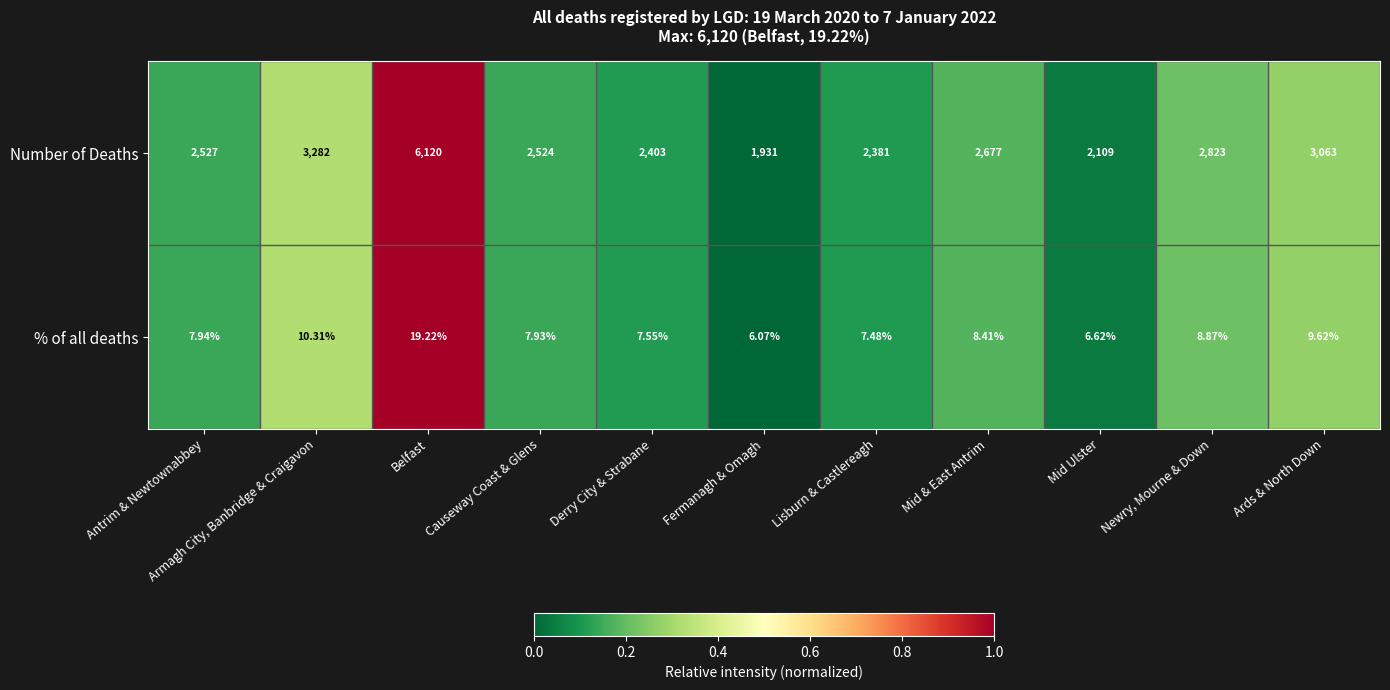

Which series has the largest range (max minus min)?

Number of Deaths